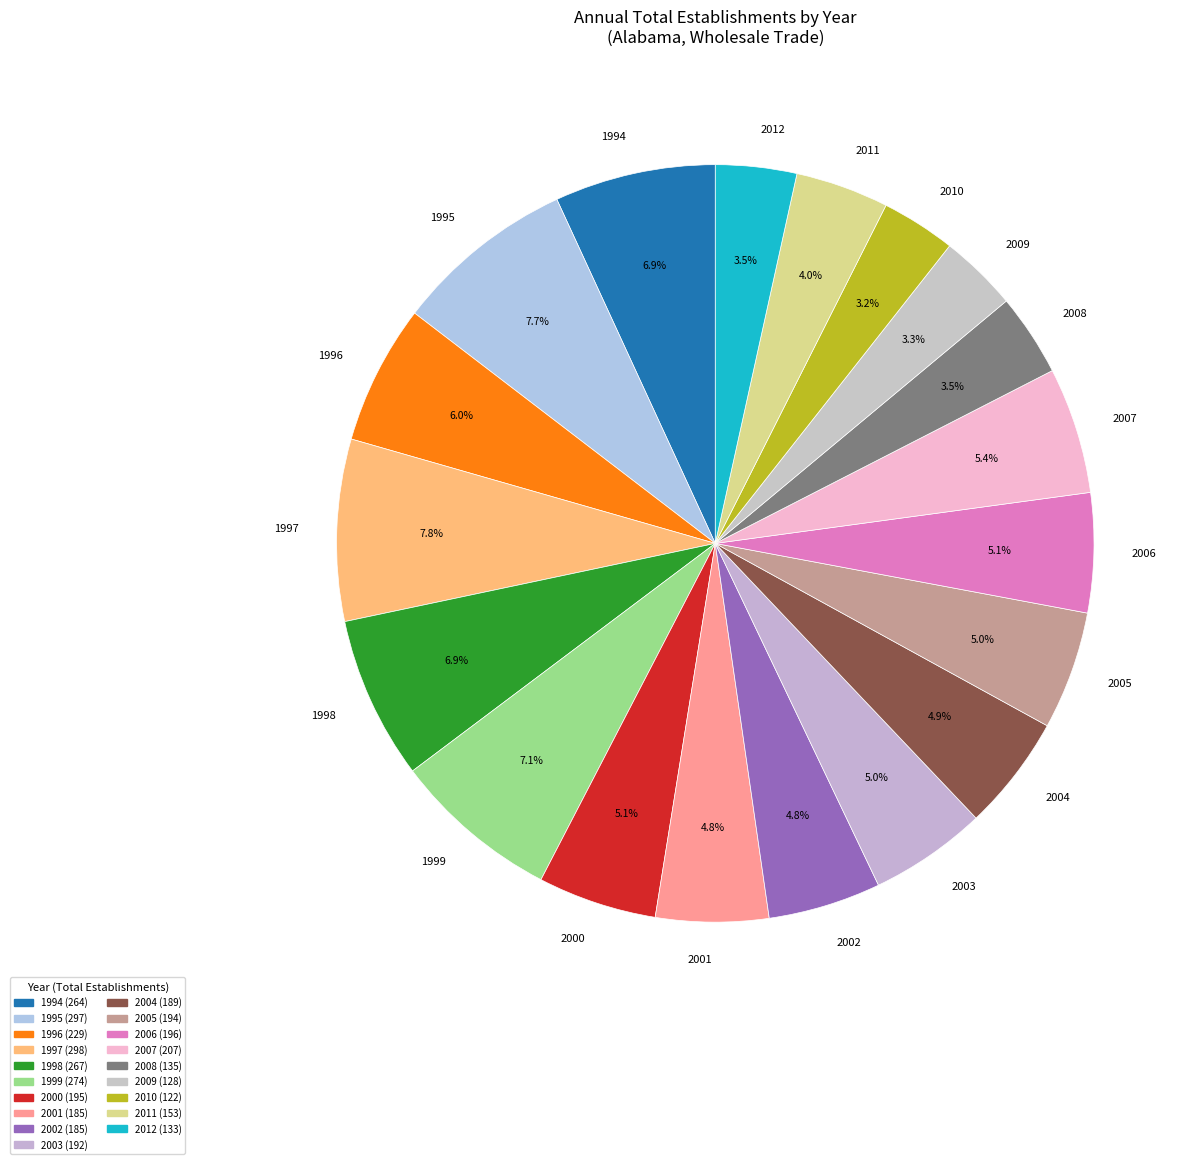

Does 2011 account for over 50% of the chart?

No